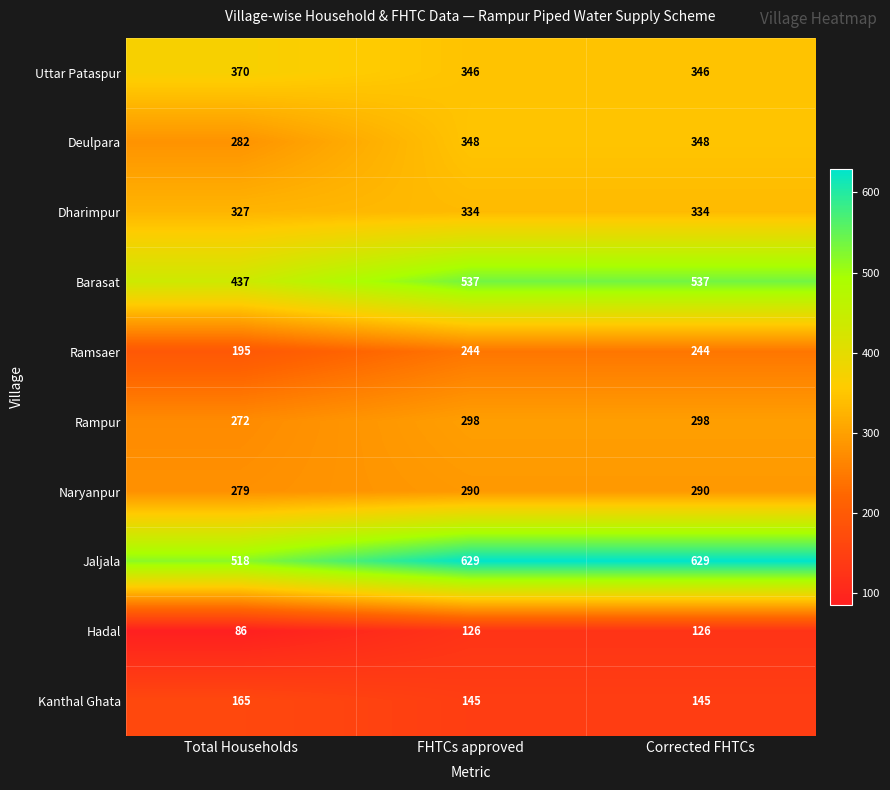

Reading left to right, what are all the values shown in this chart?

Uttar Pataspur: Total Households=370	FHTCs approved=346	Corrected FHTCs=346
Deulpara: Total Households=282	FHTCs approved=348	Corrected FHTCs=348
Dharimpur: Total Households=327	FHTCs approved=334	Corrected FHTCs=334
Barasat: Total Households=437	FHTCs approved=537	Corrected FHTCs=537
Ramsaer: Total Households=195	FHTCs approved=244	Corrected FHTCs=244
Rampur: Total Households=272	FHTCs approved=298	Corrected FHTCs=298
Naryanpur: Total Households=279	FHTCs approved=290	Corrected FHTCs=290
Jaljala: Total Households=518	FHTCs approved=629	Corrected FHTCs=629
Hadal: Total Households=86	FHTCs approved=126	Corrected FHTCs=126
Kanthal Ghata: Total Households=165	FHTCs approved=145	Corrected FHTCs=145